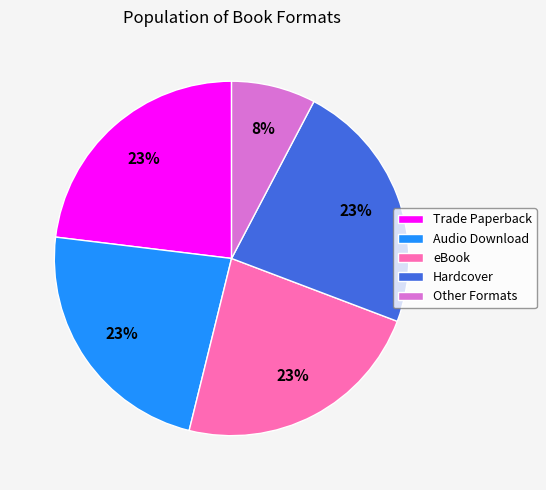

Approximately how many times larger is the value at Hardcover compared to eBook?

1.0